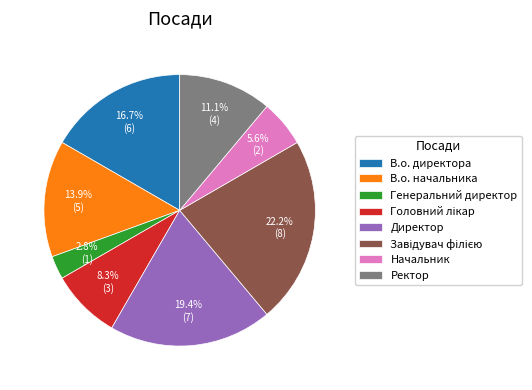

True or false: Ректор accounts for 23% of the total.

False